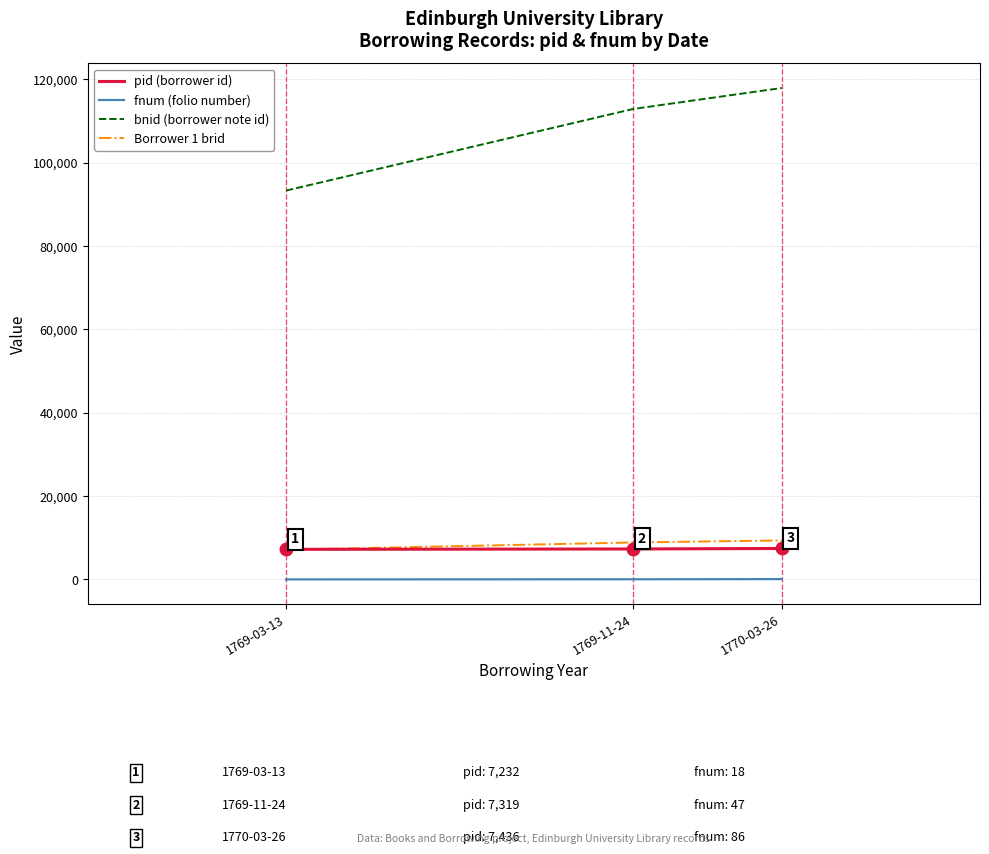

At how many categories does at least one series exceed 98208?

2